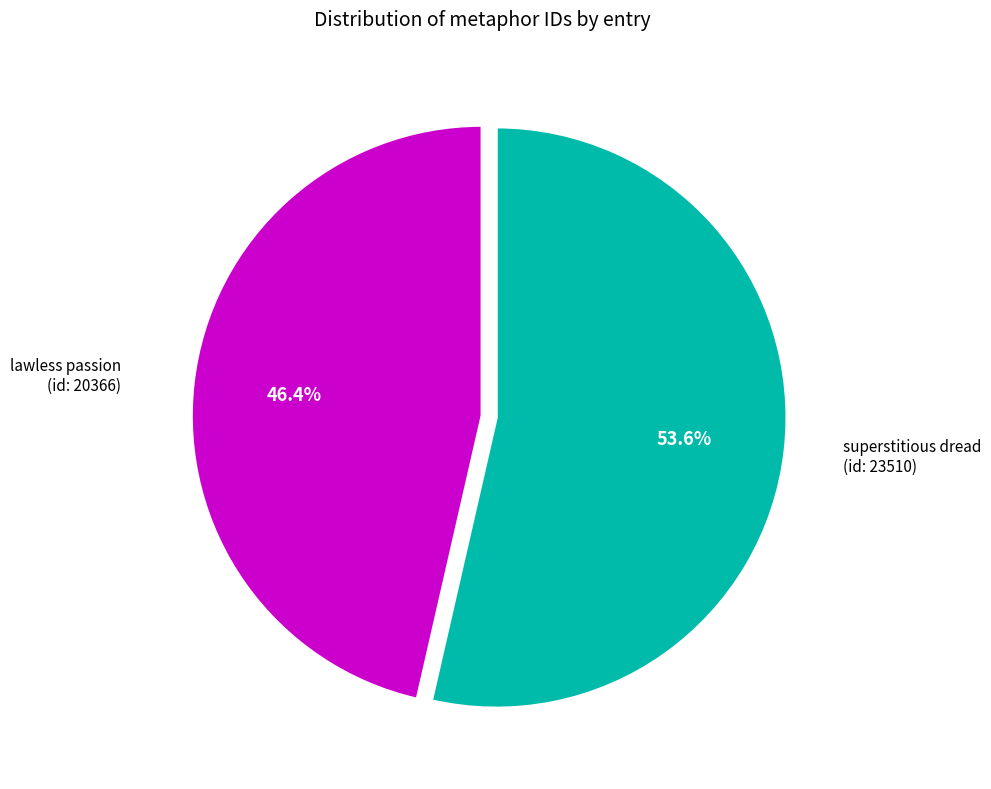

Is there a majority slice in this chart?

Yes